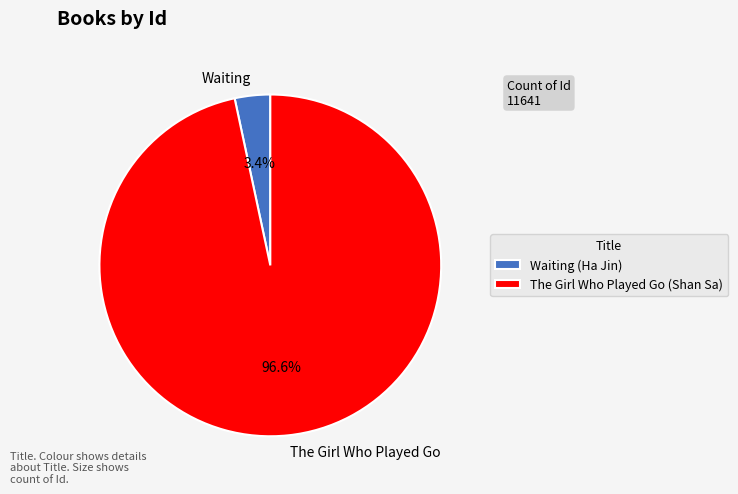

To the nearest percent, what portion does Waiting represent?

3%